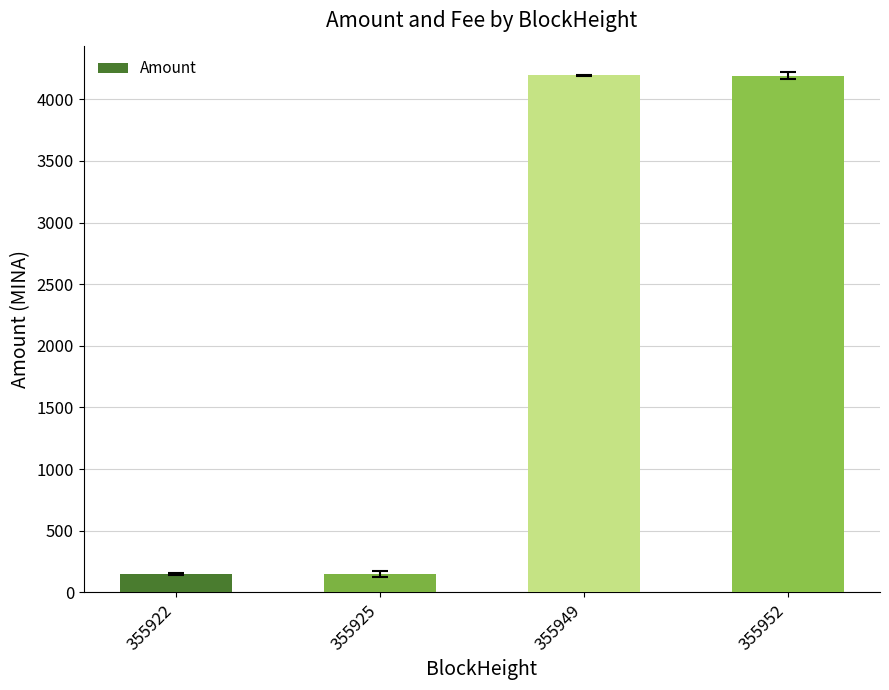

What is the change in value from 355922 to 355949?

+4042.4